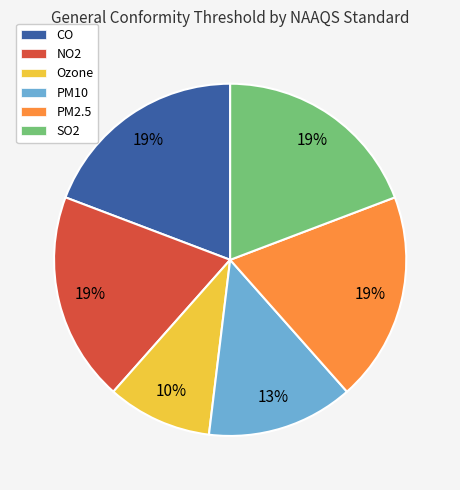

Is SO2 the majority of the pie?

No